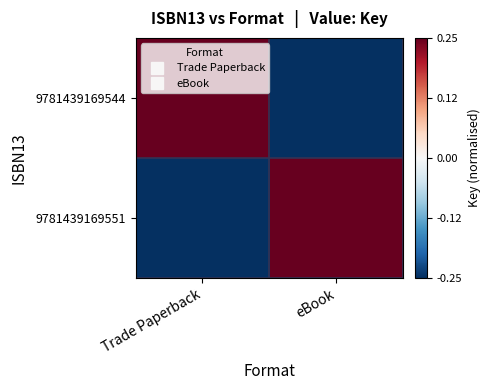

Reading left to right, transcribe all the data shown in this chart.

9781439169544: Trade Paperback=0.2	eBook=-0.2
9781439169551: Trade Paperback=-0.2	eBook=0.2